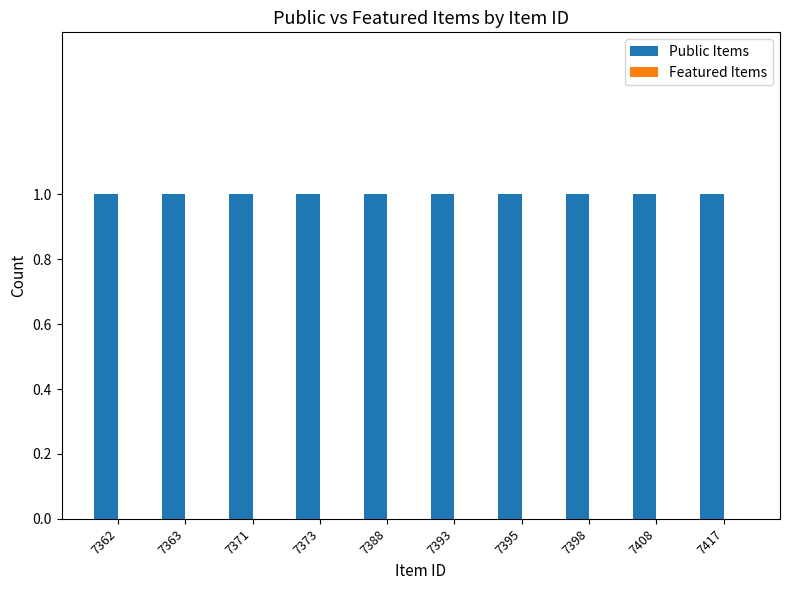

Which category has the highest value across all series?

7362